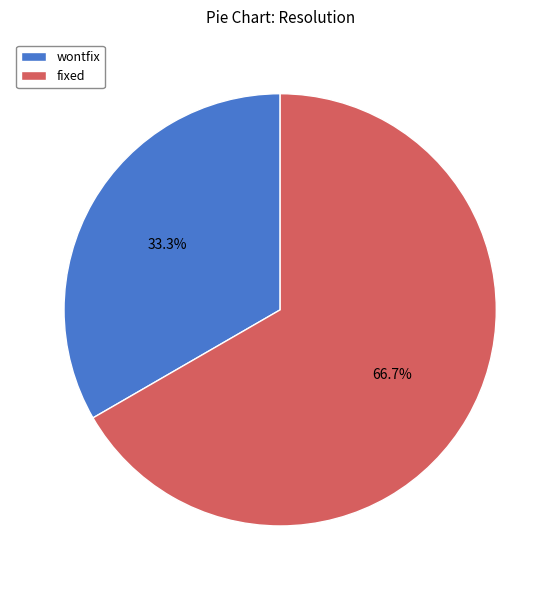

True or false: fixed accounts for 77% of the total.

False